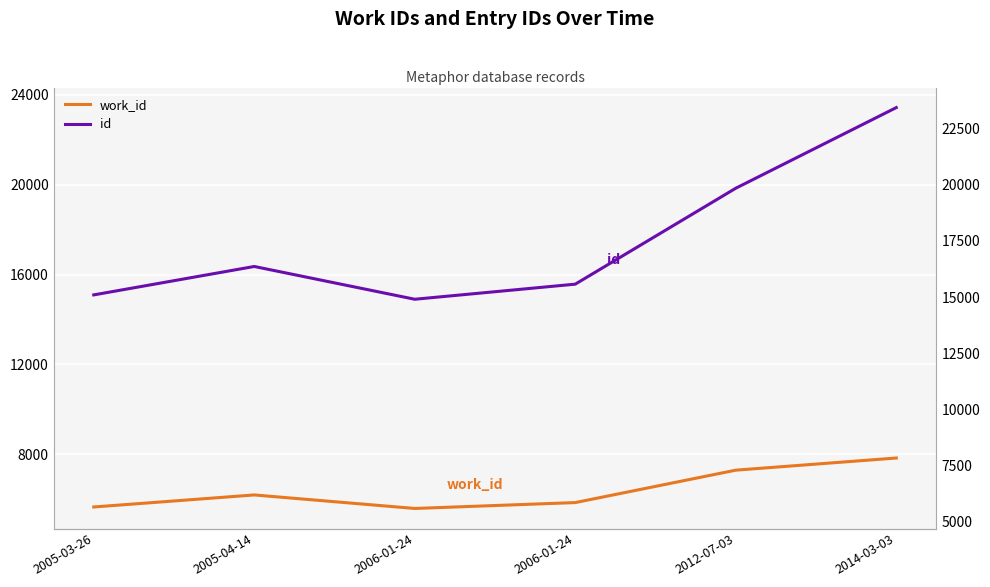

What is the smallest value displayed?

5581